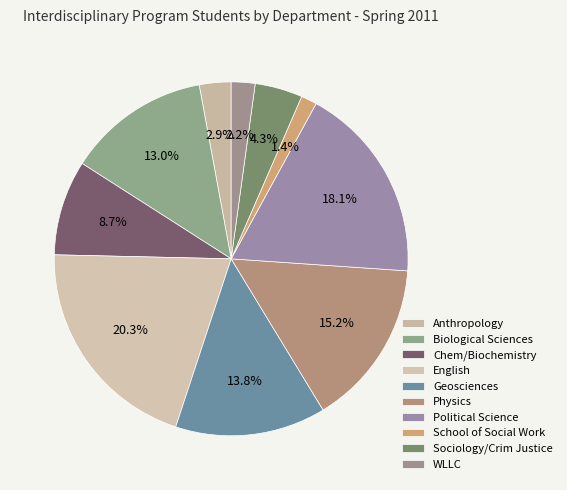

Does Geosciences account for over 50% of the chart?

No